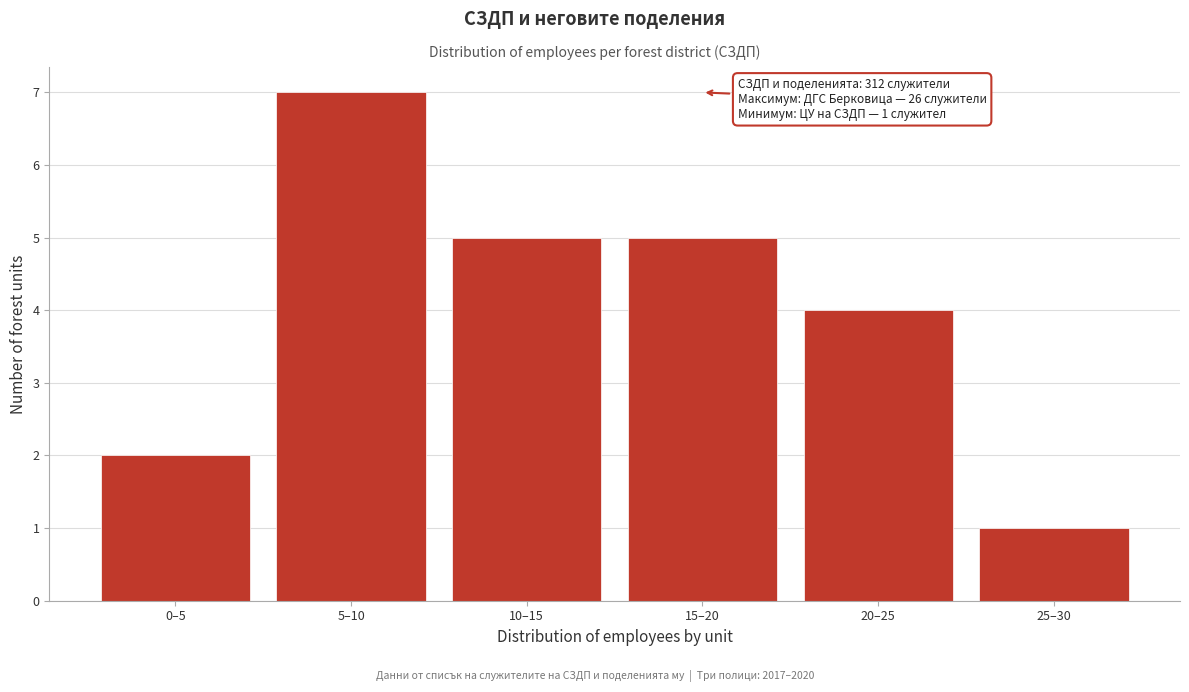

Reading right to left, transcribe all the data shown in this chart.

25–30=1	20–25=4	15–20=5	10–15=5	5–10=7	0–5=2